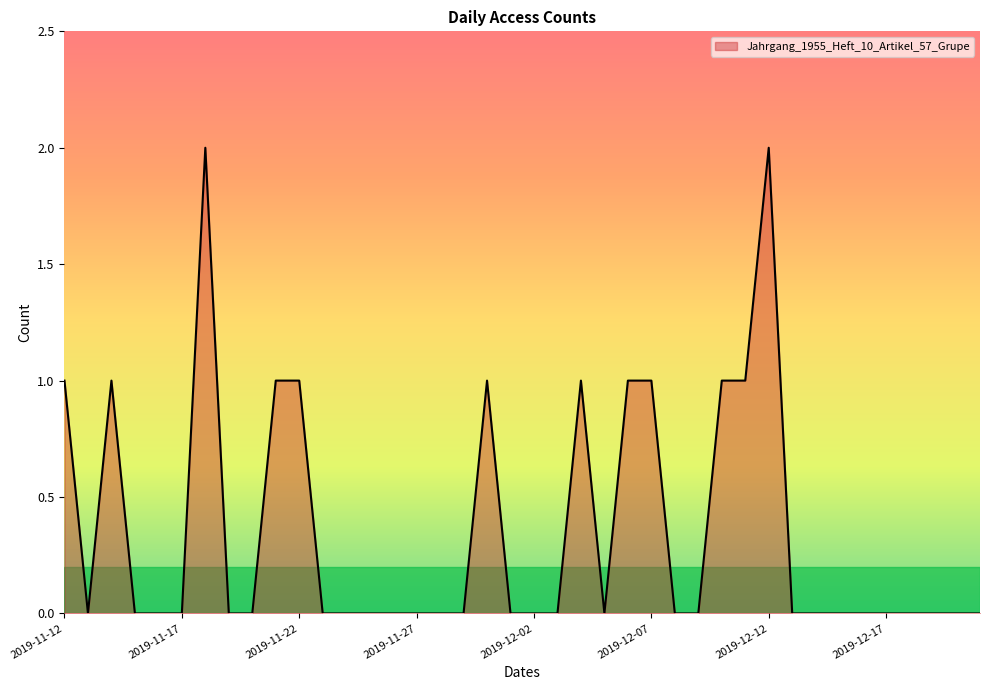

Does the chart have visible grid lines?

No